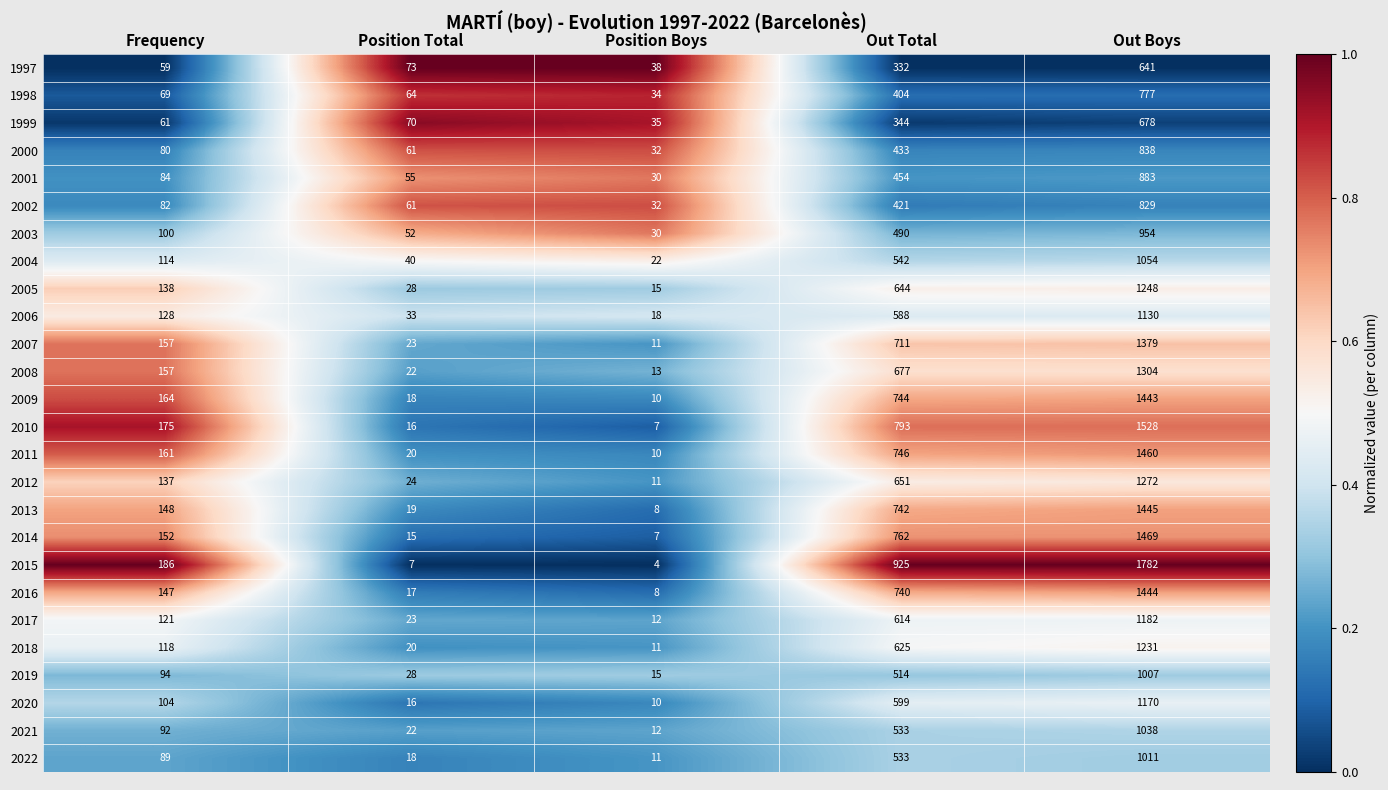

The value of 2009 at Out Total is 403. True or false?

False